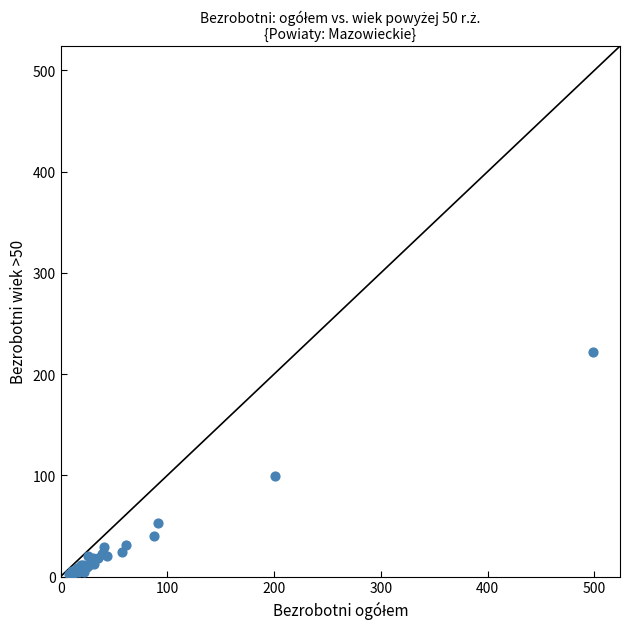

What Y value in the scatter plot is closest to 112?

99